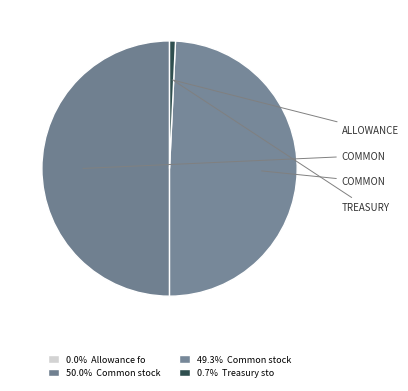

Which category has the biggest portion of the pie?

Common stock, shares issued